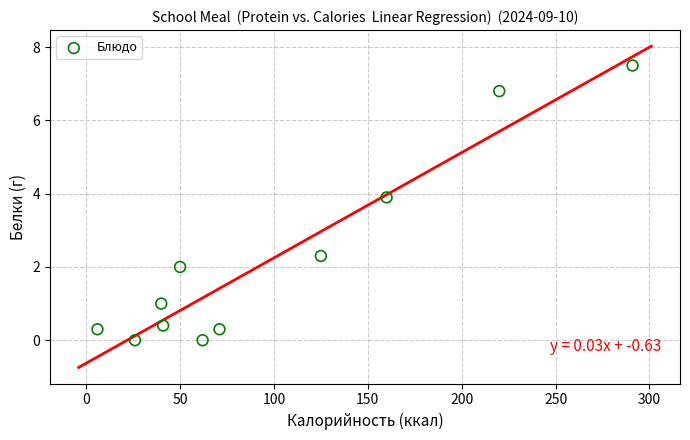

What Y value in the scatter plot is closest to 3?

2.3